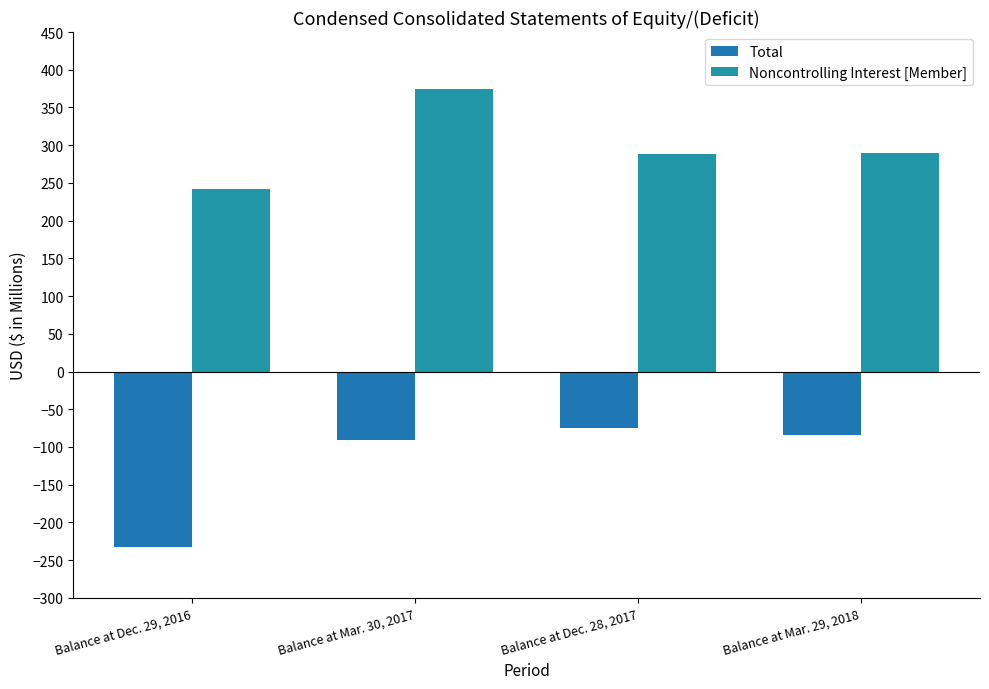

Reading left to right, extract all data points from this chart.

Total: Balance at Dec. 29, 2016=-232.2	Balance at Mar. 30, 2017=-91.2	Balance at Dec. 28, 2017=-74.8	Balance at Mar. 29, 2018=-84.4
Noncontrolling Interest [Member]: Balance at Dec. 29, 2016=241.5	Balance at Mar. 30, 2017=374.3	Balance at Dec. 28, 2017=287.7	Balance at Mar. 29, 2018=289.7